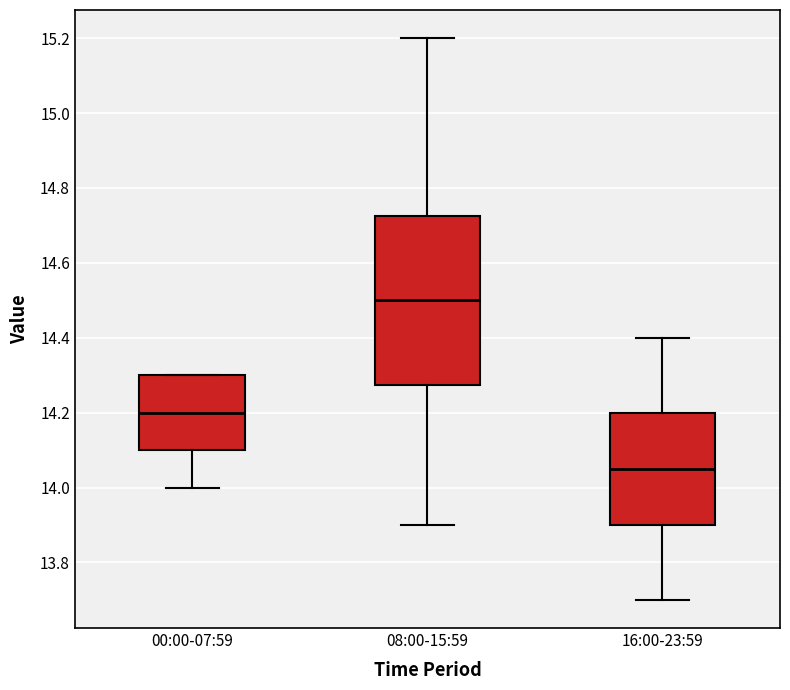

Reading left to right, transcribe this box plot: for each box, give where its median line is, the range the box spans, and where its two whiskers end, as read against the y-axis. The values are not printed on the chart, so give them approximately, as read against the axis.

00:00-07:59: median 14.20, box 14.10 to 14.30, whiskers 14.00 to 14.30
08:00-15:59: median 14.50, box 14.28 to 14.72, whiskers 13.90 to 15.20
16:00-23:59: median 14.06, box 13.90 to 14.20, whiskers 13.70 to 14.40